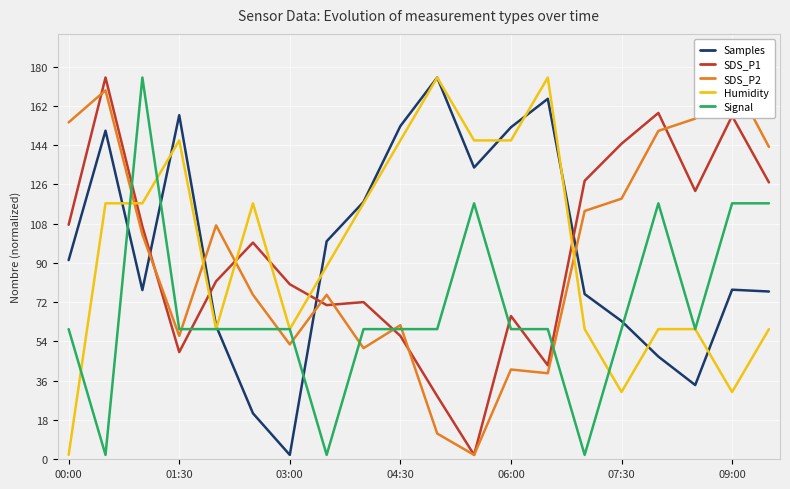

What is the maximum value shown in the chart?

175.0